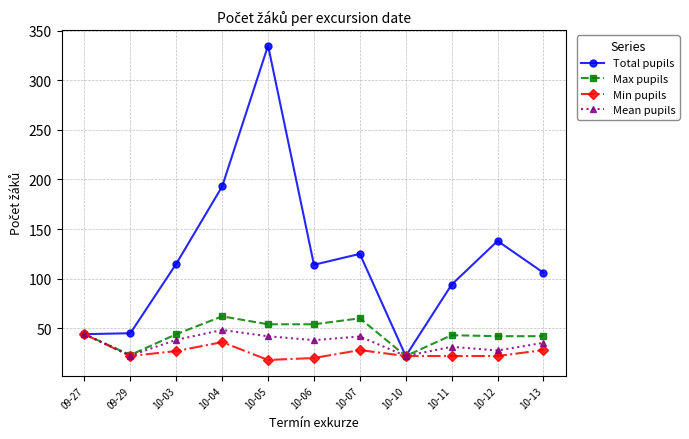

At which category is the sum across all series the highest?

10-05